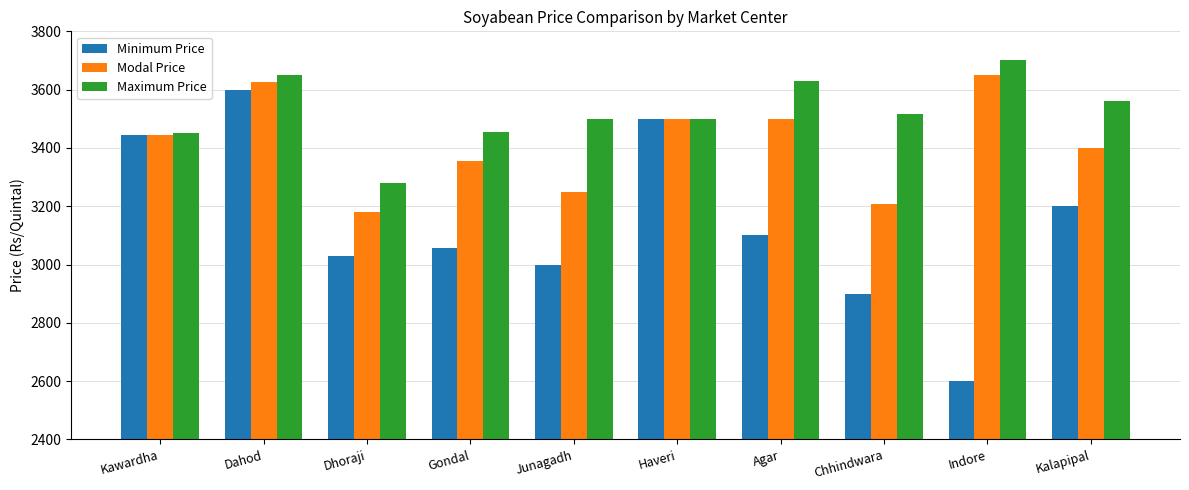

At which label does Modal Price reach its minimum?

Dhoraji